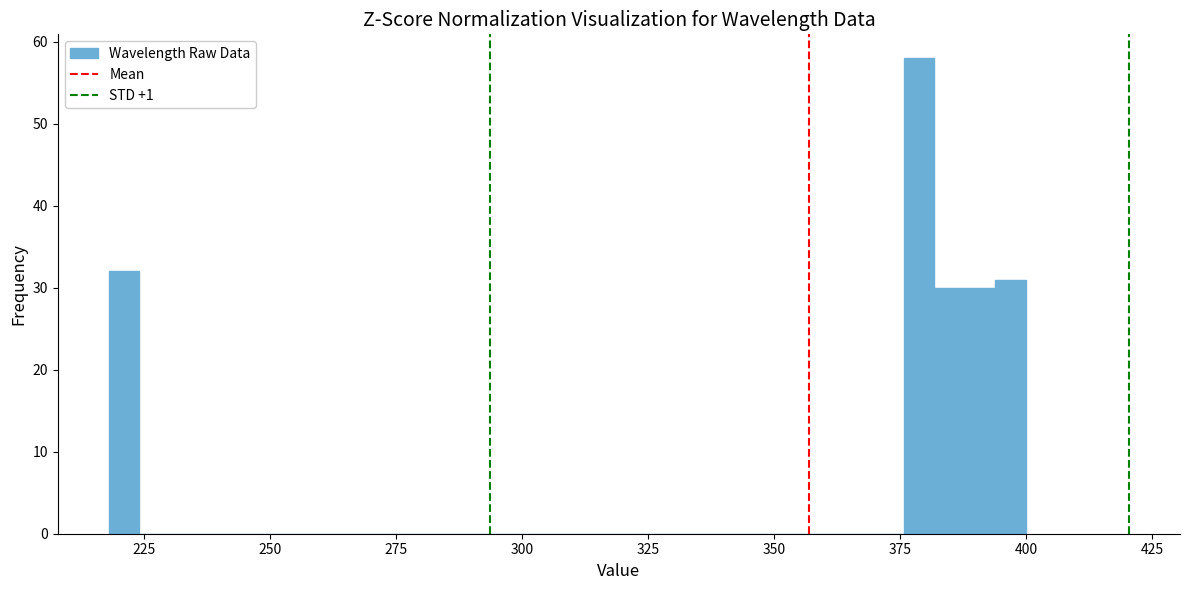

Read against the x-axis, roughly where is the centre of the tallest bar?

380